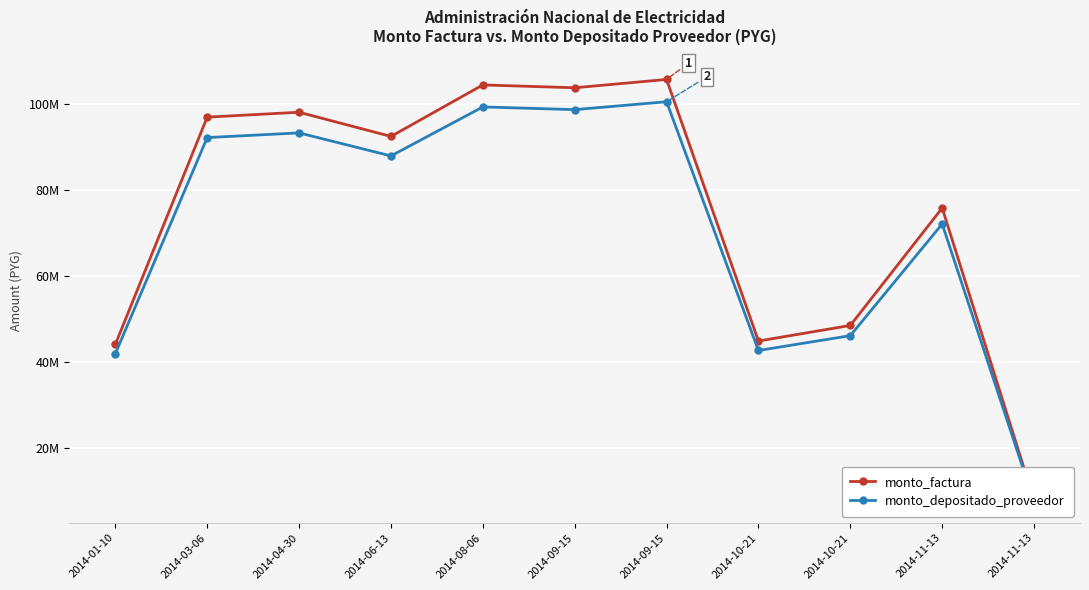

At which label does monto_factura reach its minimum?

2014-11-13